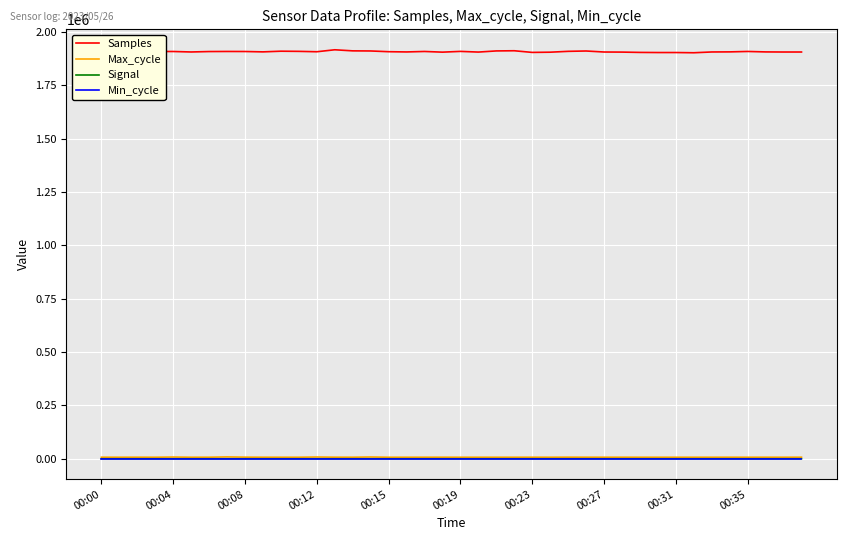

True or false: Samples and Signal cross at least once.

False